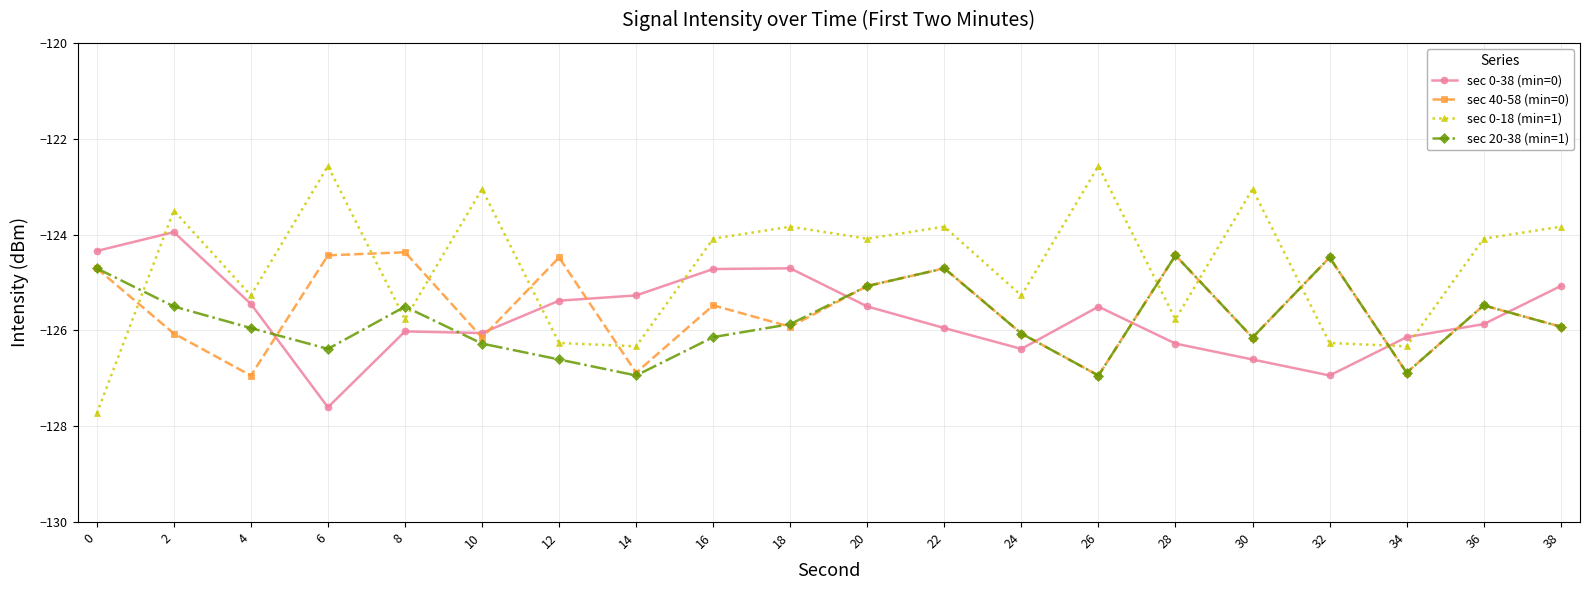

How many lines are shown in the chart?

4